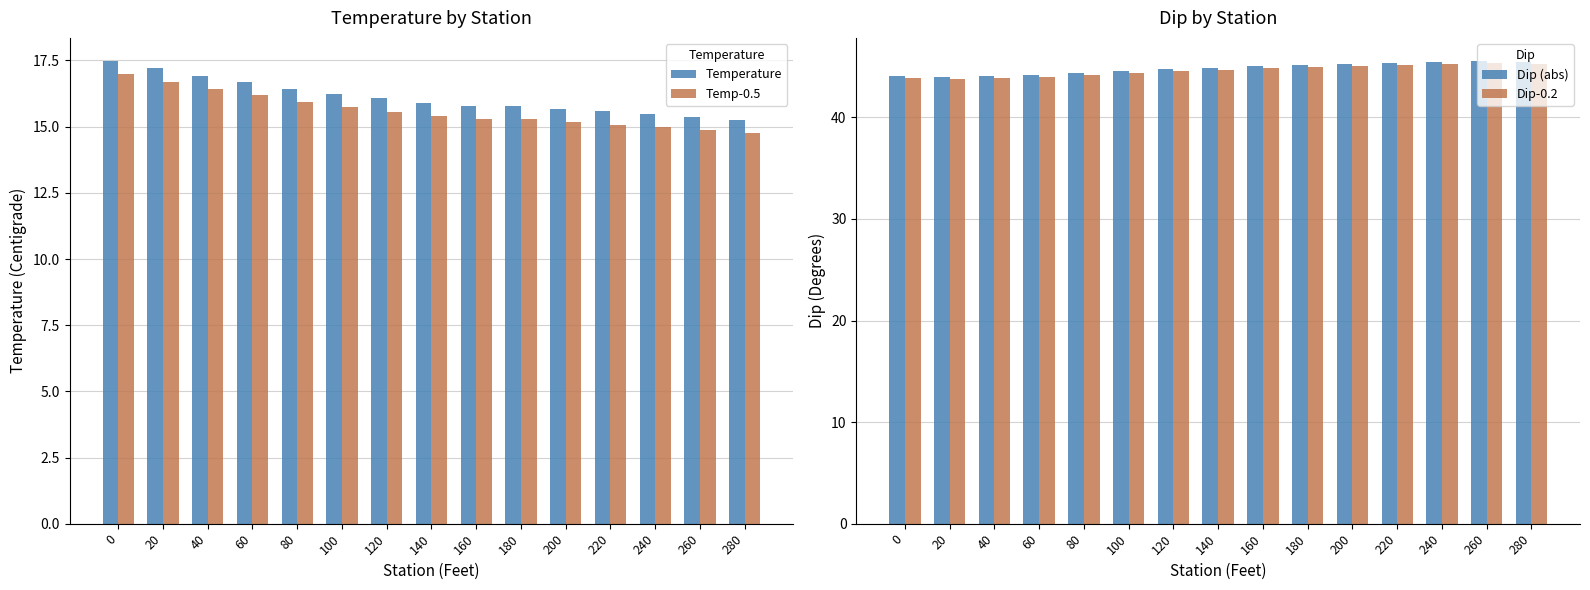

What is the sum of the Temperature values at 240 and 160?

31.2